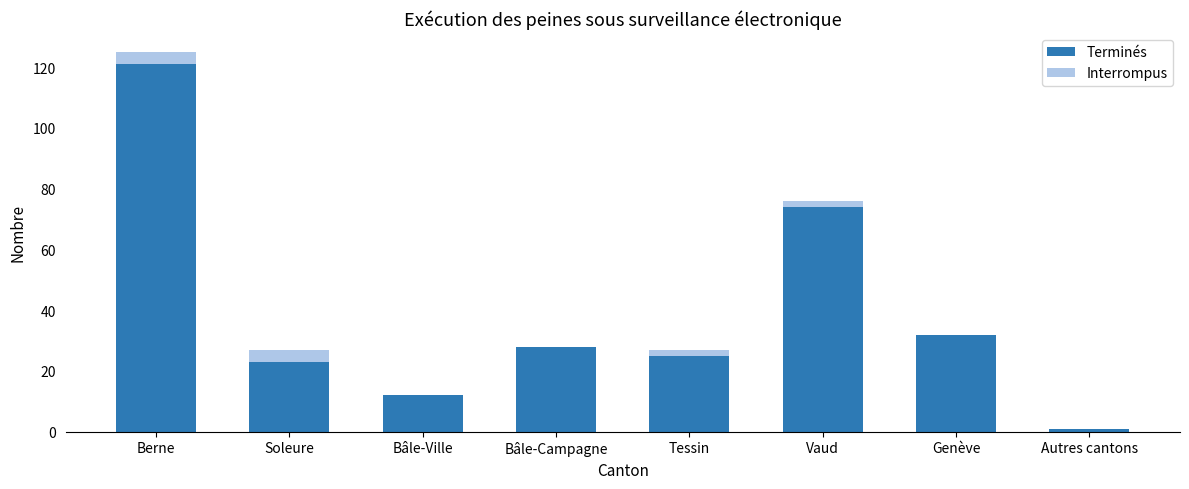

How many categories are shown in the chart?

8